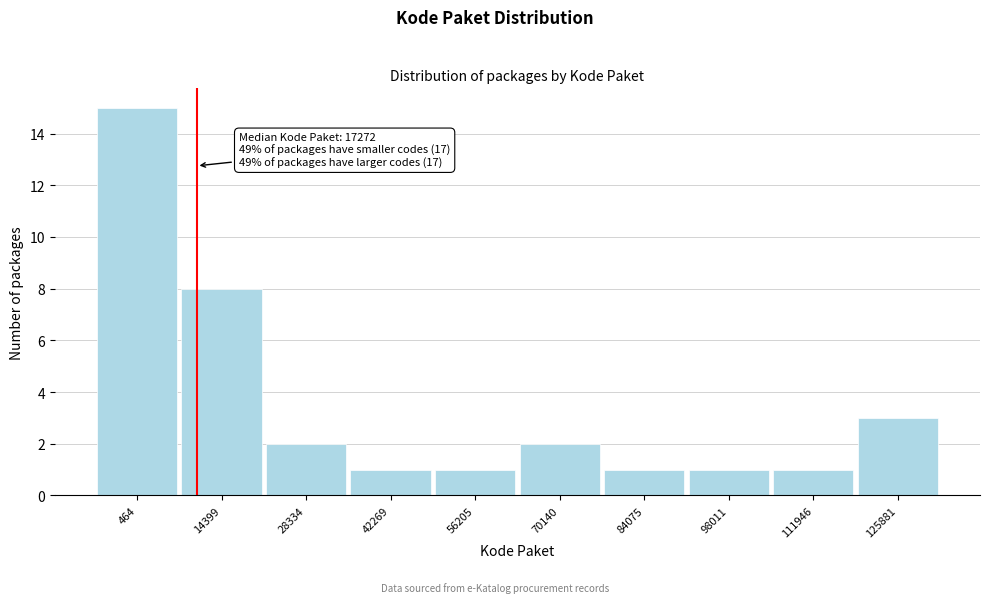

Reading left to right, what are all the values shown in this chart?

15	8	2	1	1	2	1	1	1	3